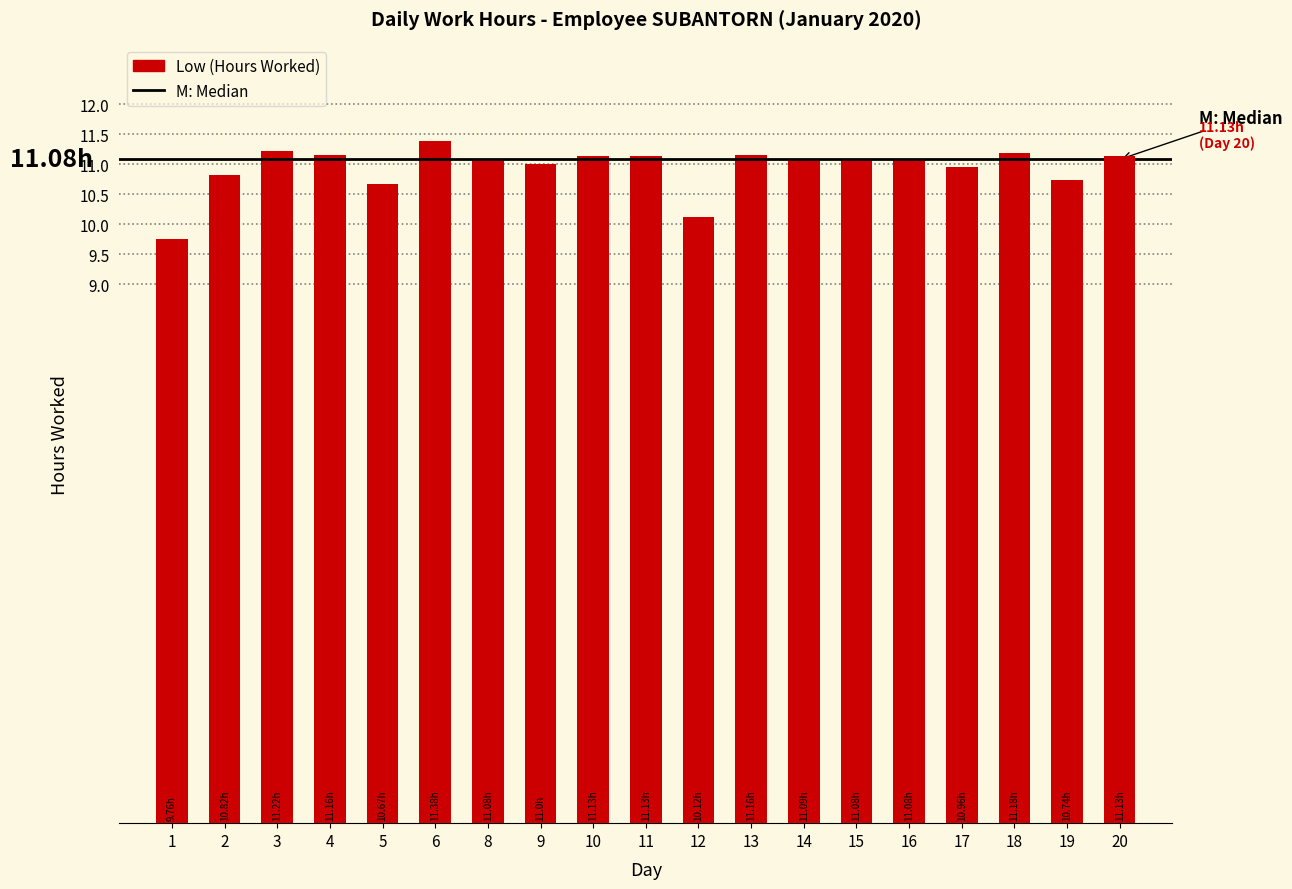

The chart shows a value of 11.2 at 4. True or false?

True